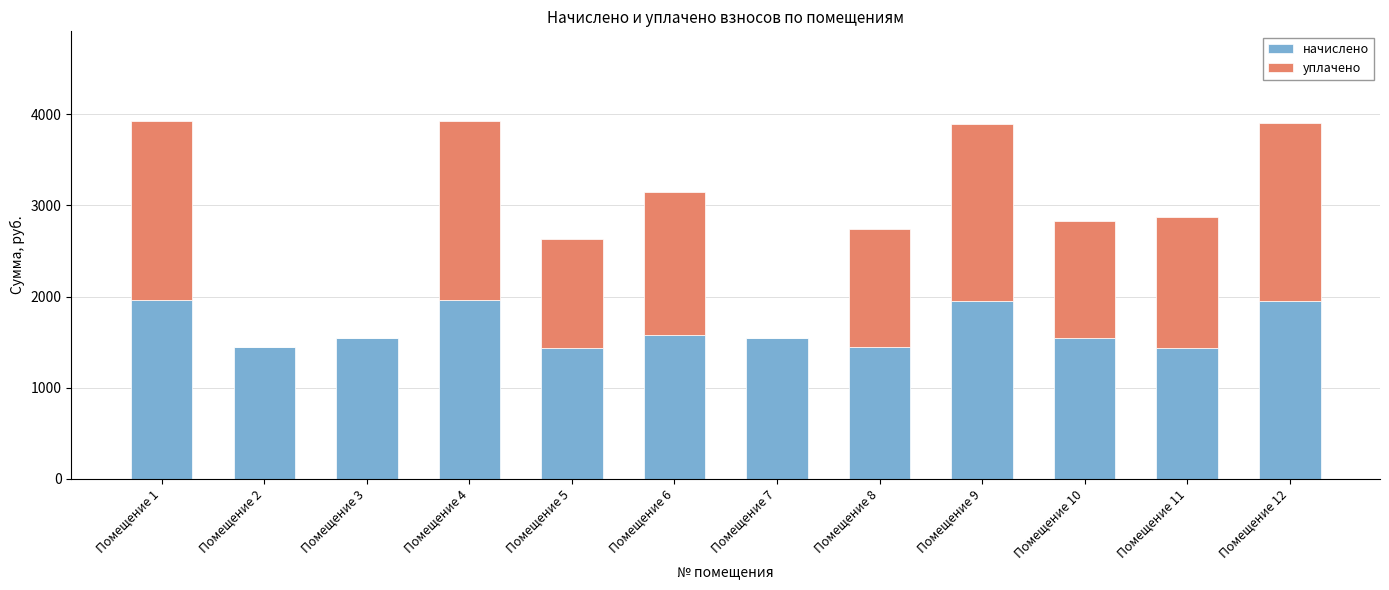

What is the total value across all series at Помещение 12?

3905.0